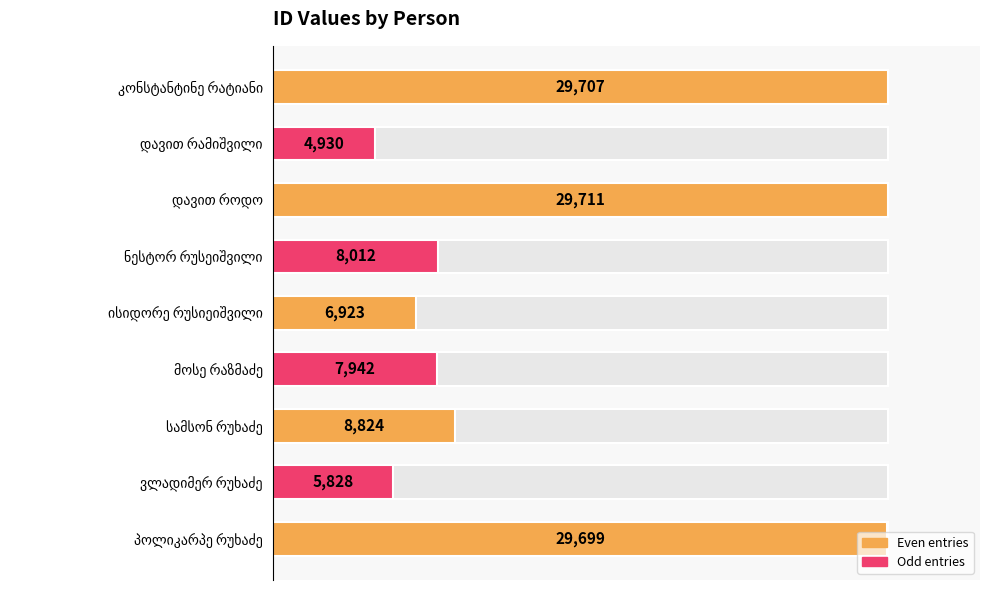

Are the bars horizontal?

Yes